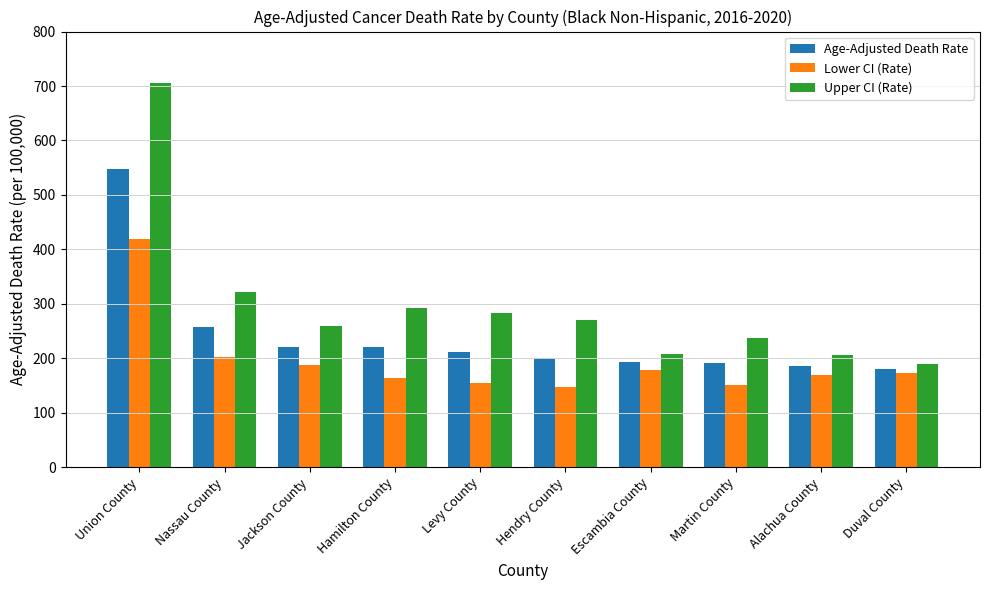

At which label does Age-Adjusted Death Rate first exceed 211?

Union County